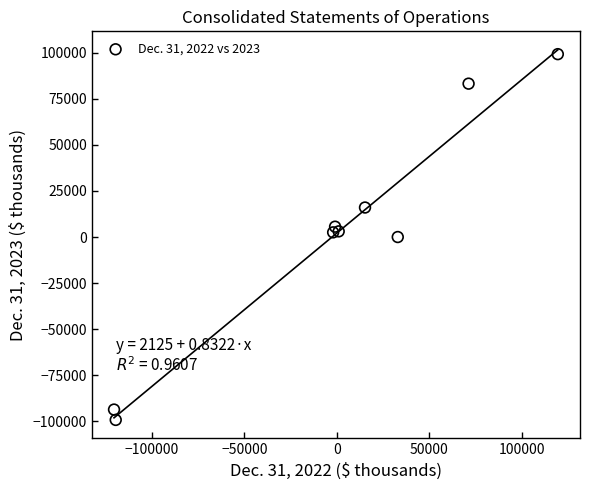

What is the range of X values (max minus min)?

239895